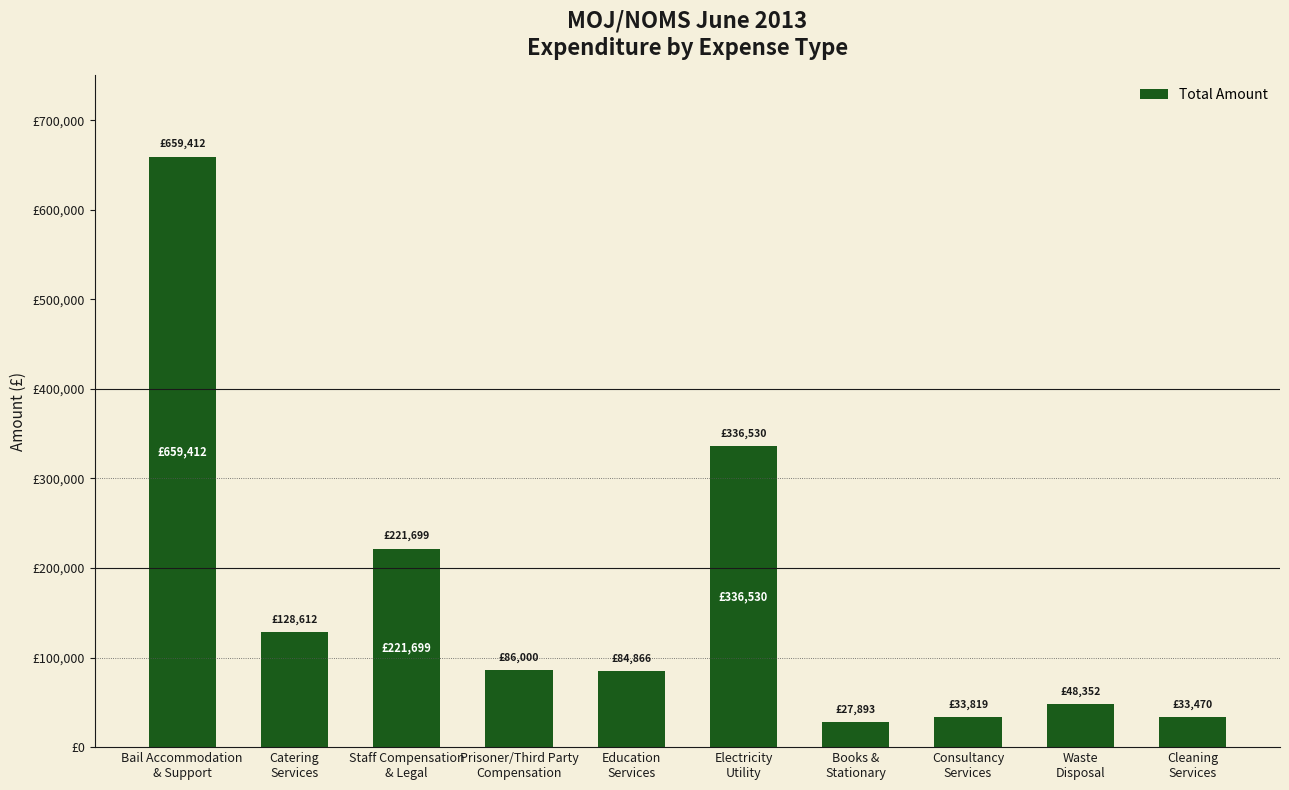

What is the sum of the values at Electricity
Utility and Consultancy
Services?

370349.1